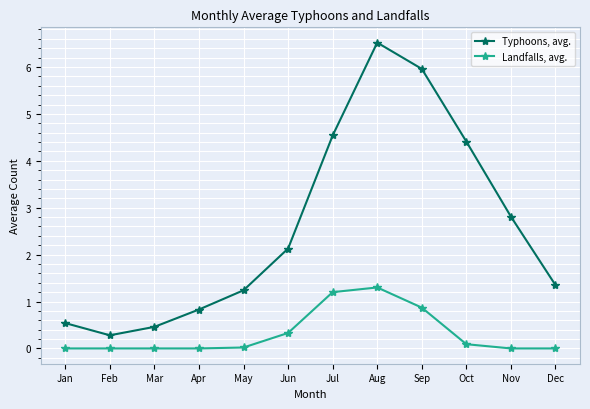

Is it true that Typhoons, avg. equals 2.5 at Aug?

False